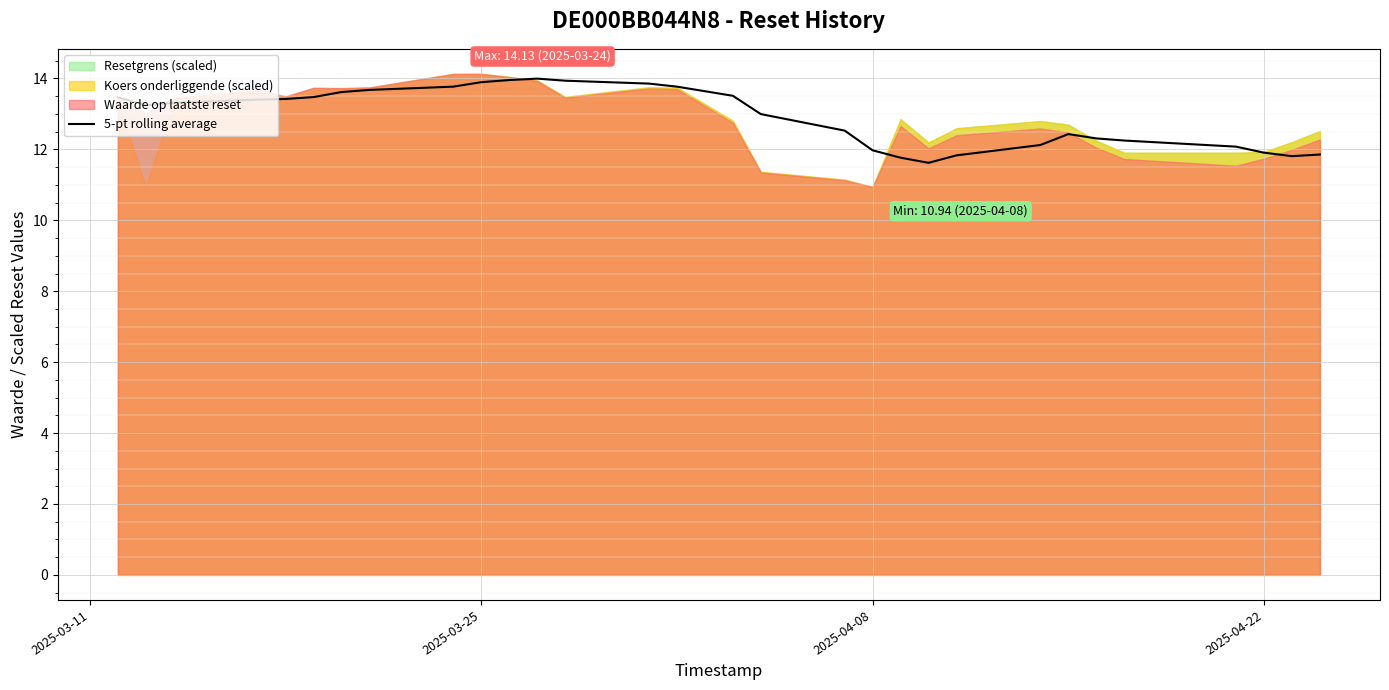

What is the highest value of the 5-pt rolling average series?

14.0